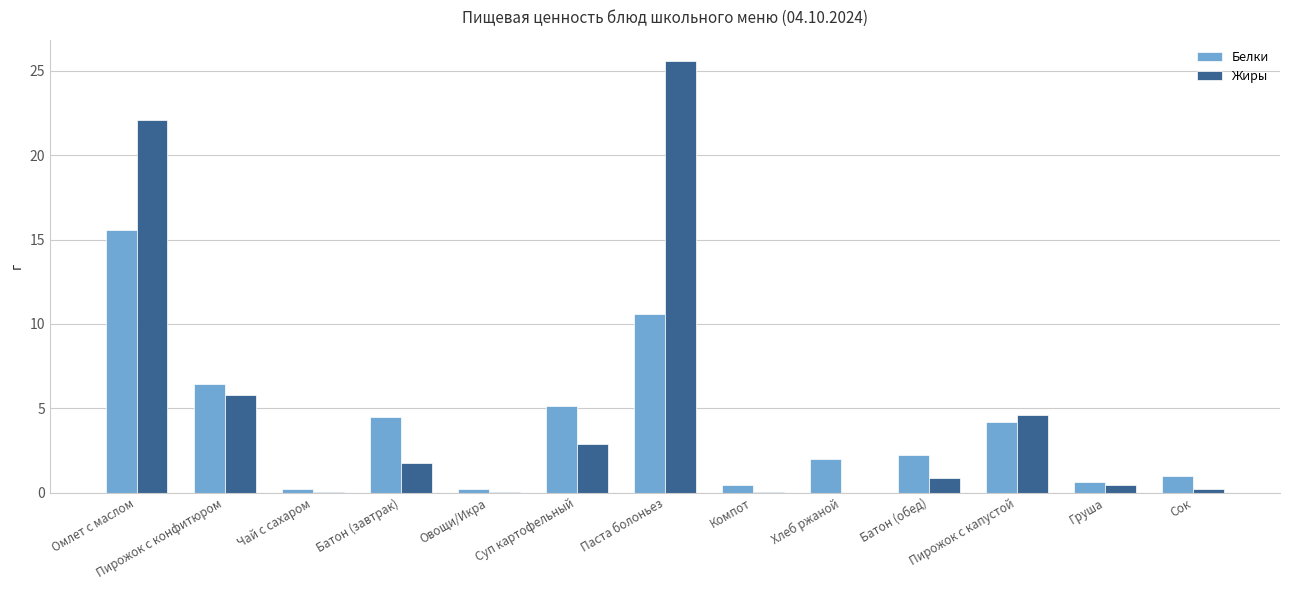

At which category is the sum across all series the highest?

Омлет с маслом